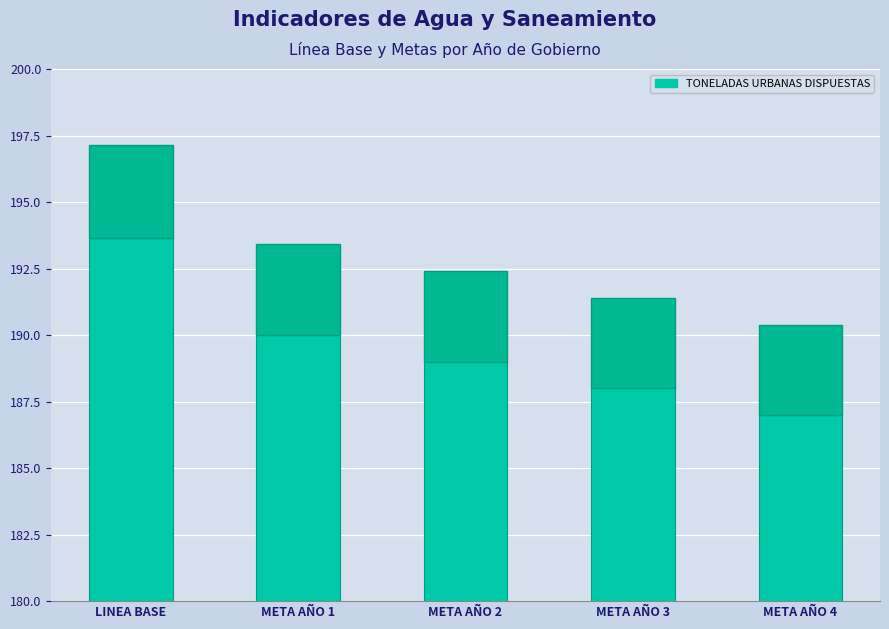

Is it true that the value at META AÑO 2 is 271.1?

False